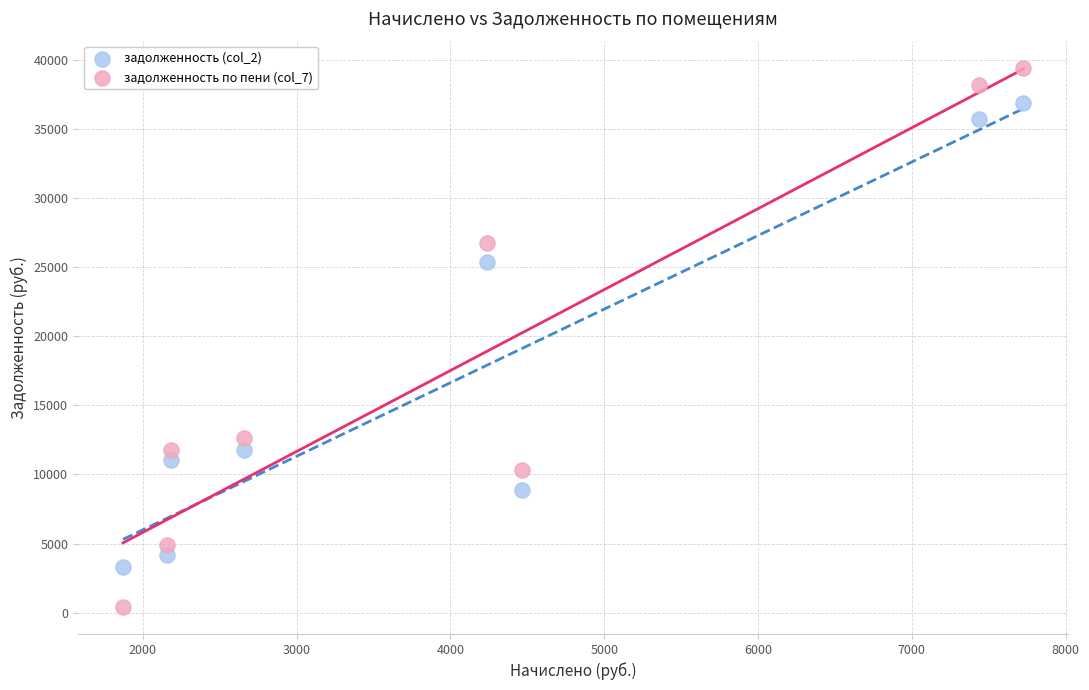

Across all data points, what is the range of Y values (max minus min)?

39002.1